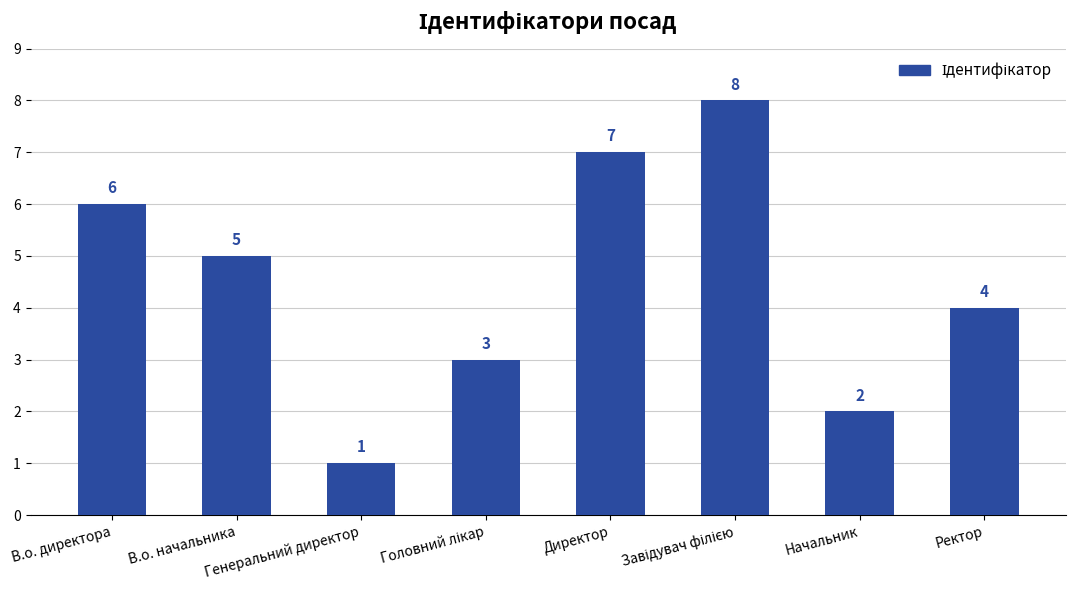

What is the change in value from В.о. директора to Начальник?

-4